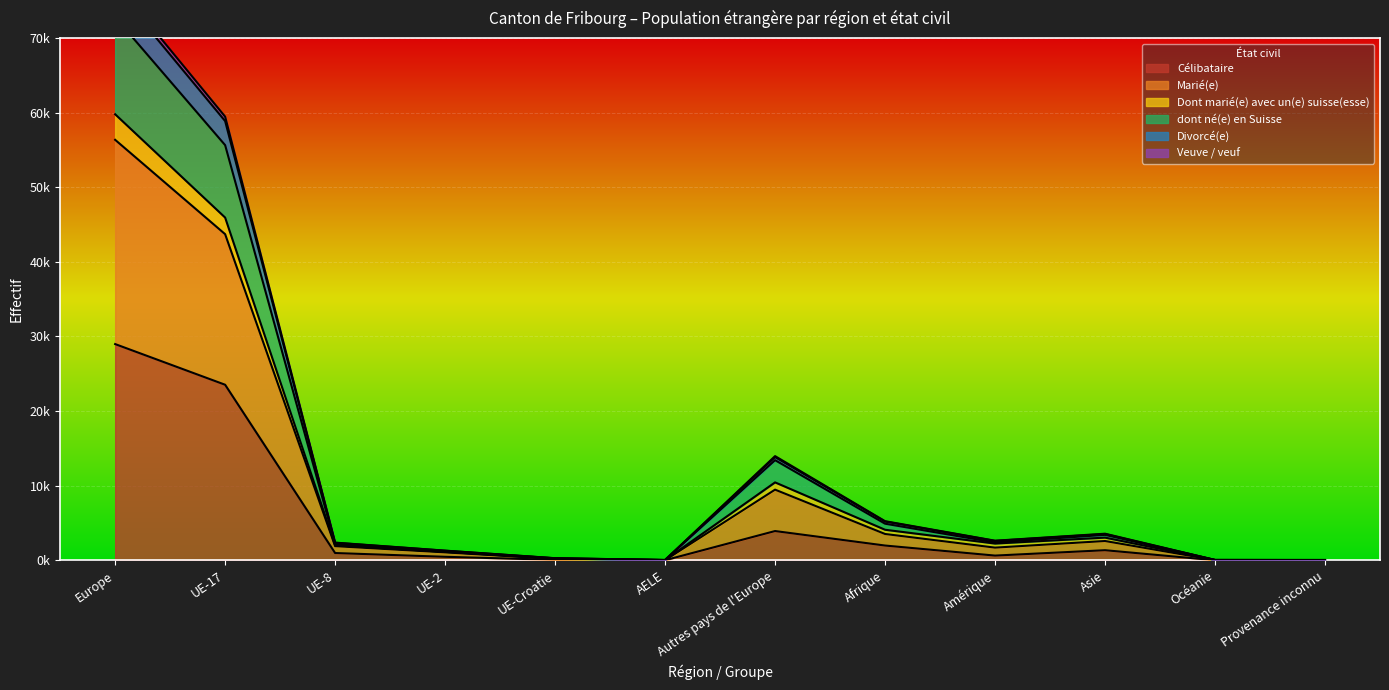

True or false: dont né(e) en Suisse and Veuve / veuf intersect in this chart.

False